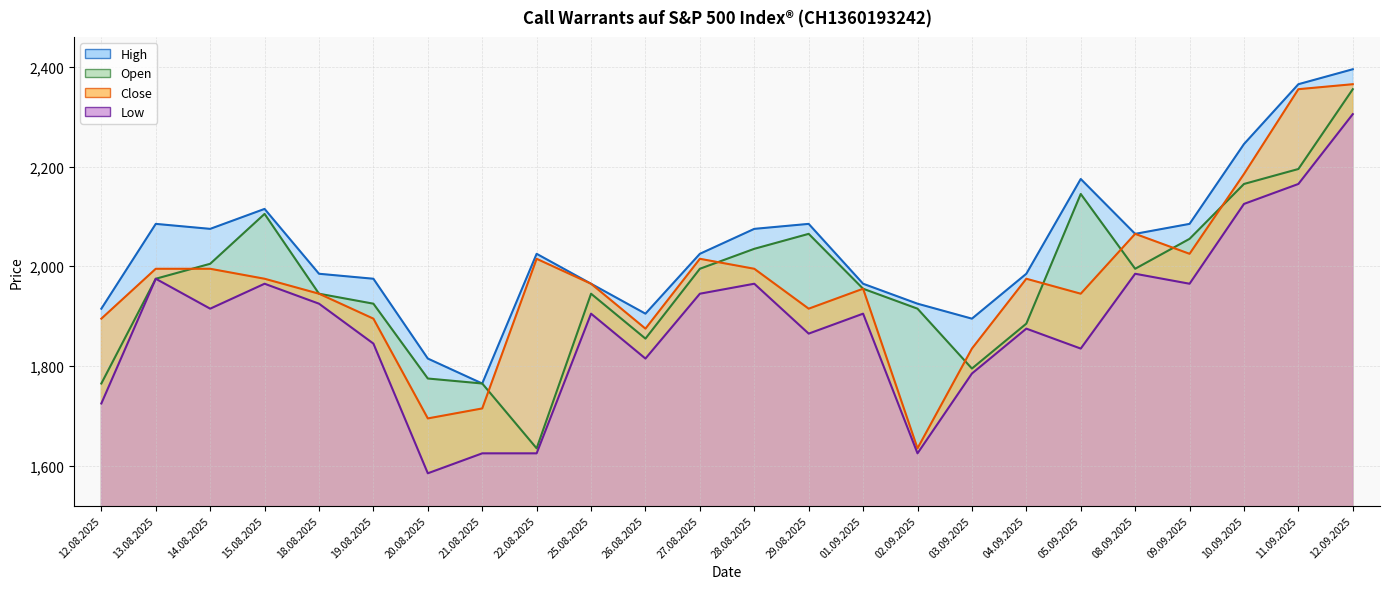

Reading left to right, what are all the values shown in this chart?

Open: 1765	1975	2005	2105	1945	1925	1775	1765	1635	1945	1855	1995	2035	2065	1955	1915	1795	1885	2145	1995	2055	2165	2195	2355
High: 1915	2085	2075	2115	1985	1975	1815	1765	2025	1965	1905	2025	2075	2085	1965	1925	1895	1985	2175	2065	2085	2245	2365	2395
Low: 1725	1975	1915	1965	1925	1845	1585	1625	1625	1905	1815	1945	1965	1865	1905	1625	1785	1875	1835	1985	1965	2125	2165	2305
Close: 1895	1995	1995	1975	1945	1895	1695	1715	2015	1965	1875	2015	1995	1915	1955	1635	1835	1975	1945	2065	2025	2185	2355	2365